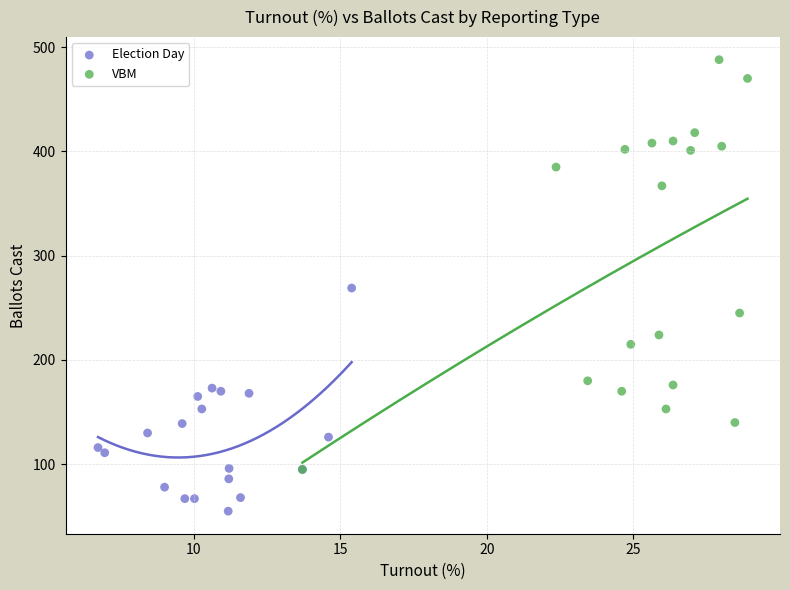

Which series has the largest Y range (max minus min)?

VBM